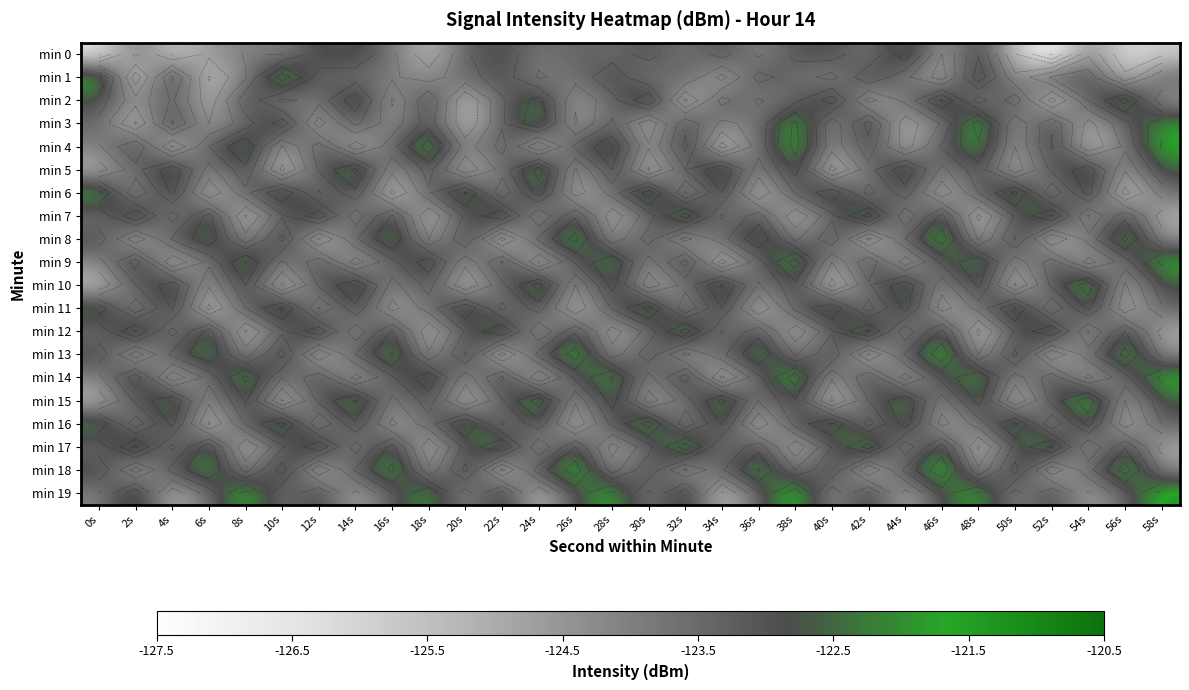

At 46s, list the series in order from smallest to largest.

min 6, min 1, min 11, min 16, min 0, min 10, min 15, min 5, min 3, min 4, min 9, min 14, min 19, min 7, min 12, min 17, min 2, min 8, min 13, min 18